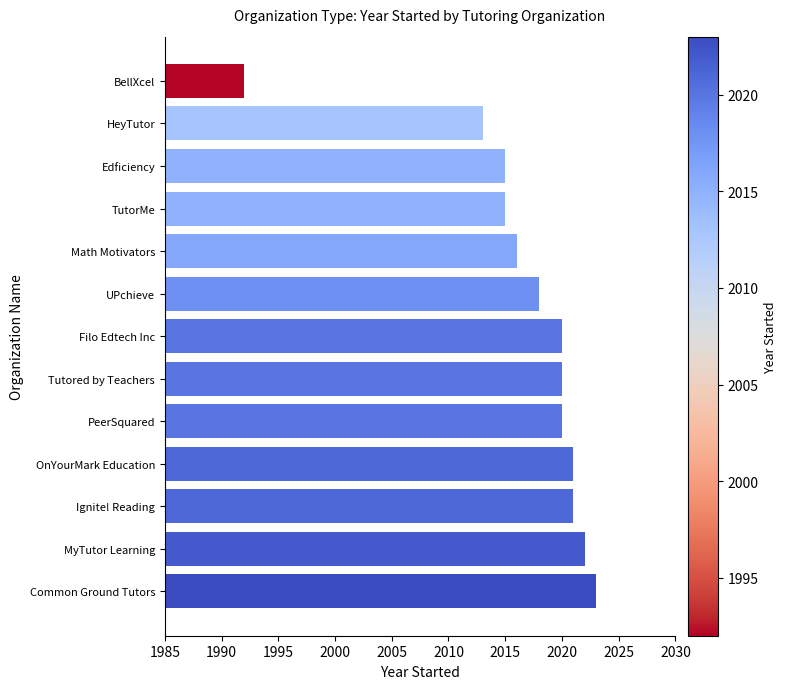

Are the bars horizontal?

Yes